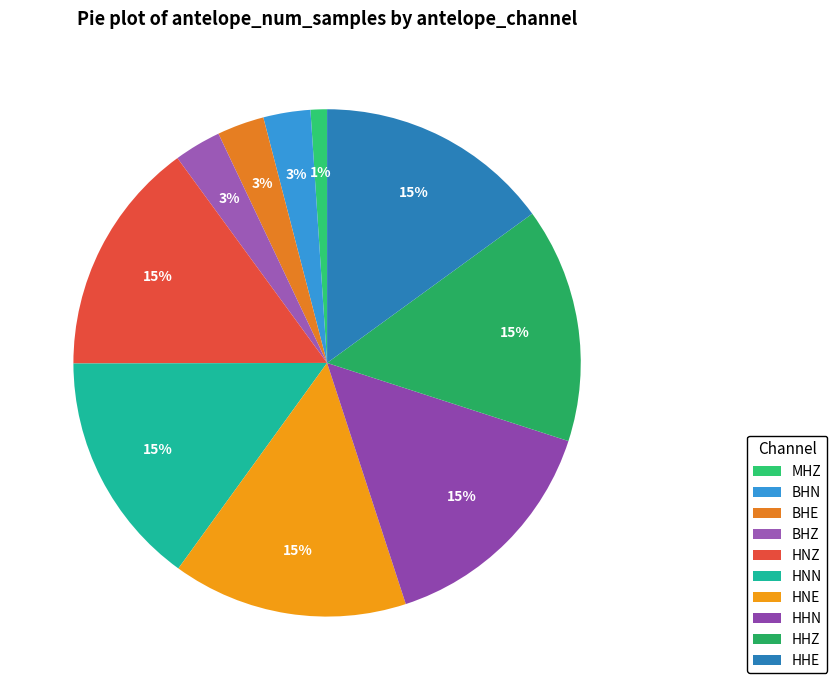

To the nearest percent, what is the difference between the BHE and HNZ slice percentages?

12%